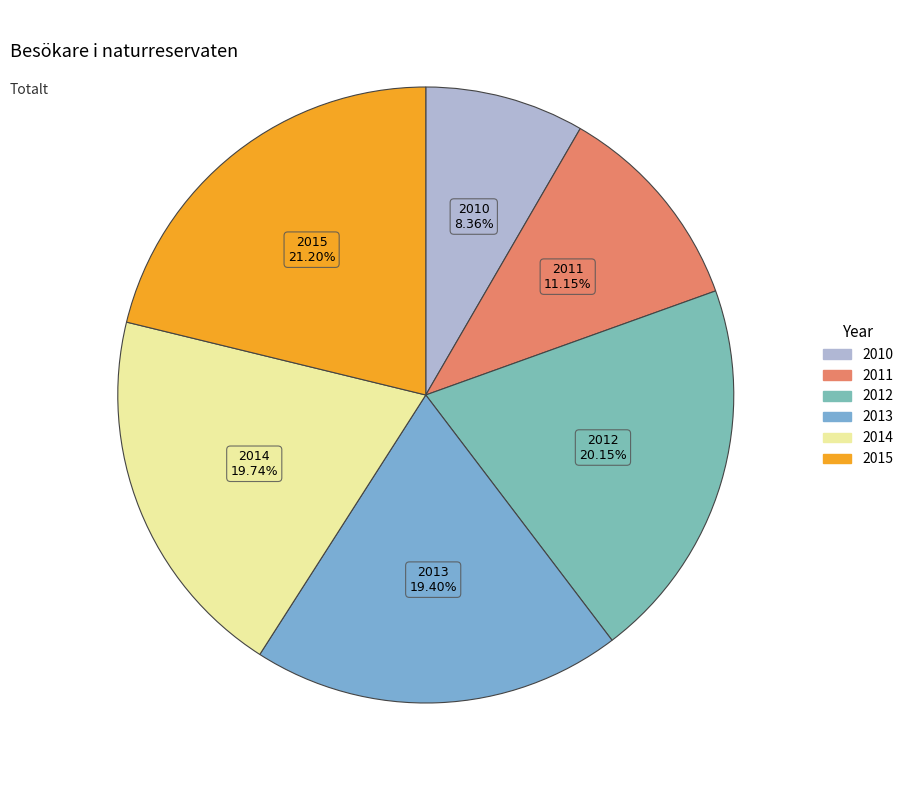

Do 2012 and 2015 together represent more than half of the pie?

No